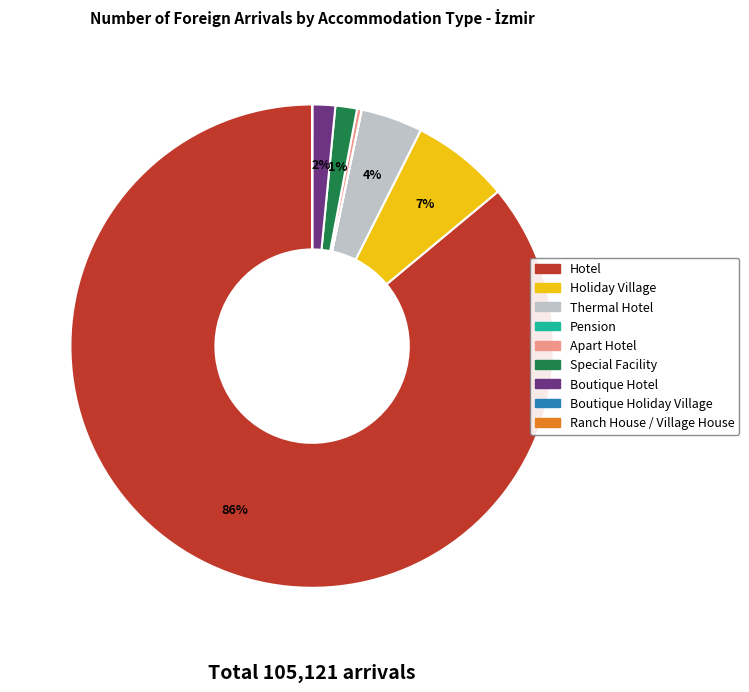

True or false: Apart Hotel accounts for 0% of the total.

True